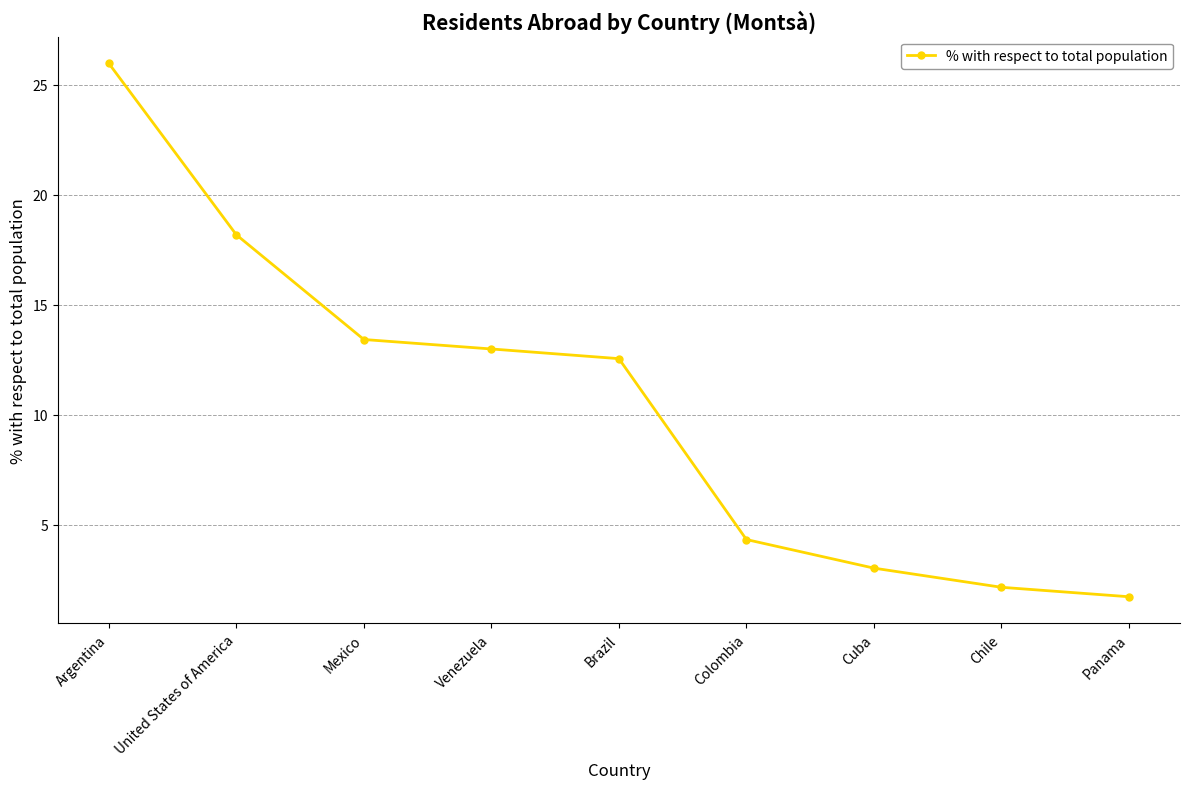

What is the sum of the values at Venezuela and Chile?

15.2